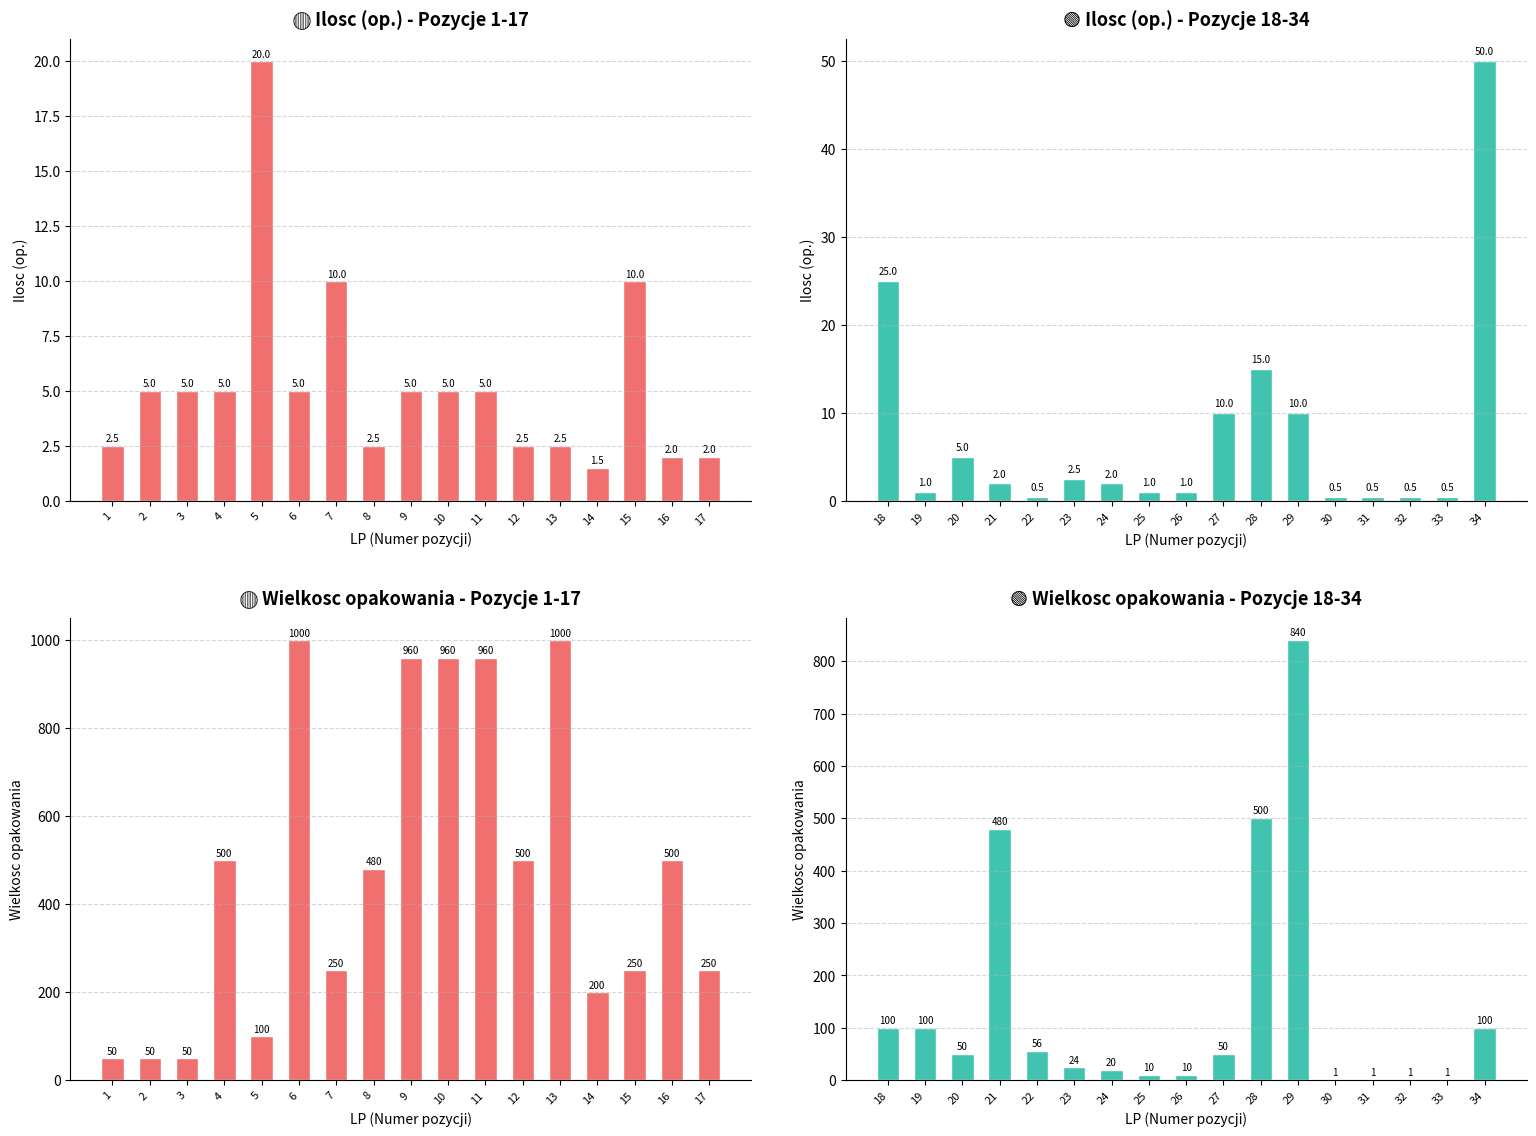

Between 22 and 24, which series saw the biggest shift?

Wielkosc opakowania